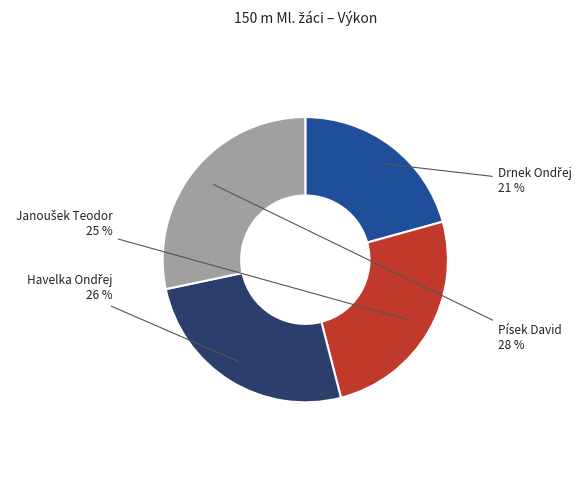

What is the total percentage of Písek David and Havelka Ondřej?

54.0%